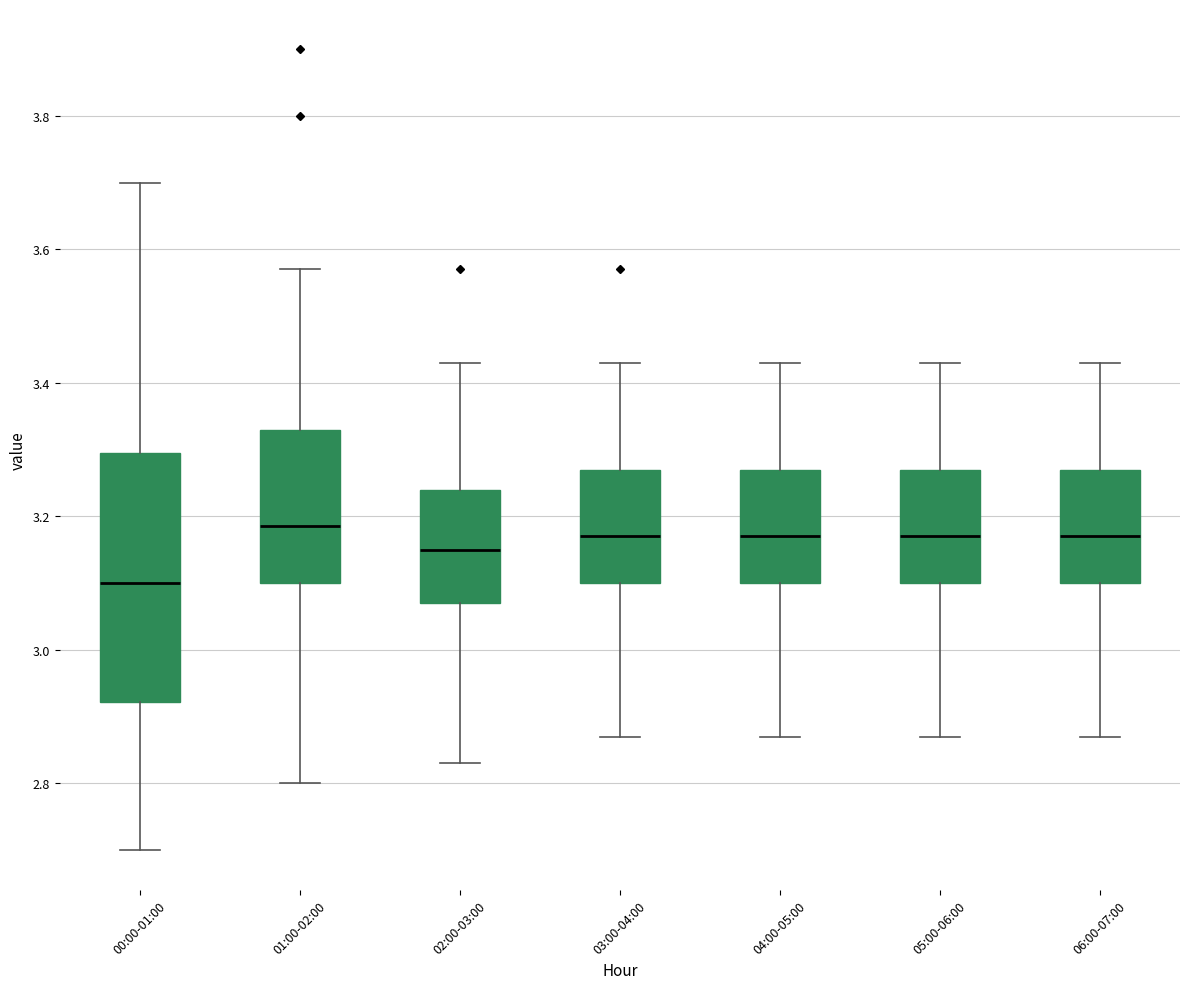

Where is the upper edge of the box for 06:00-07:00 on the y-axis? The values are not printed on the chart, so give them approximately, as read against the axis.

3.28